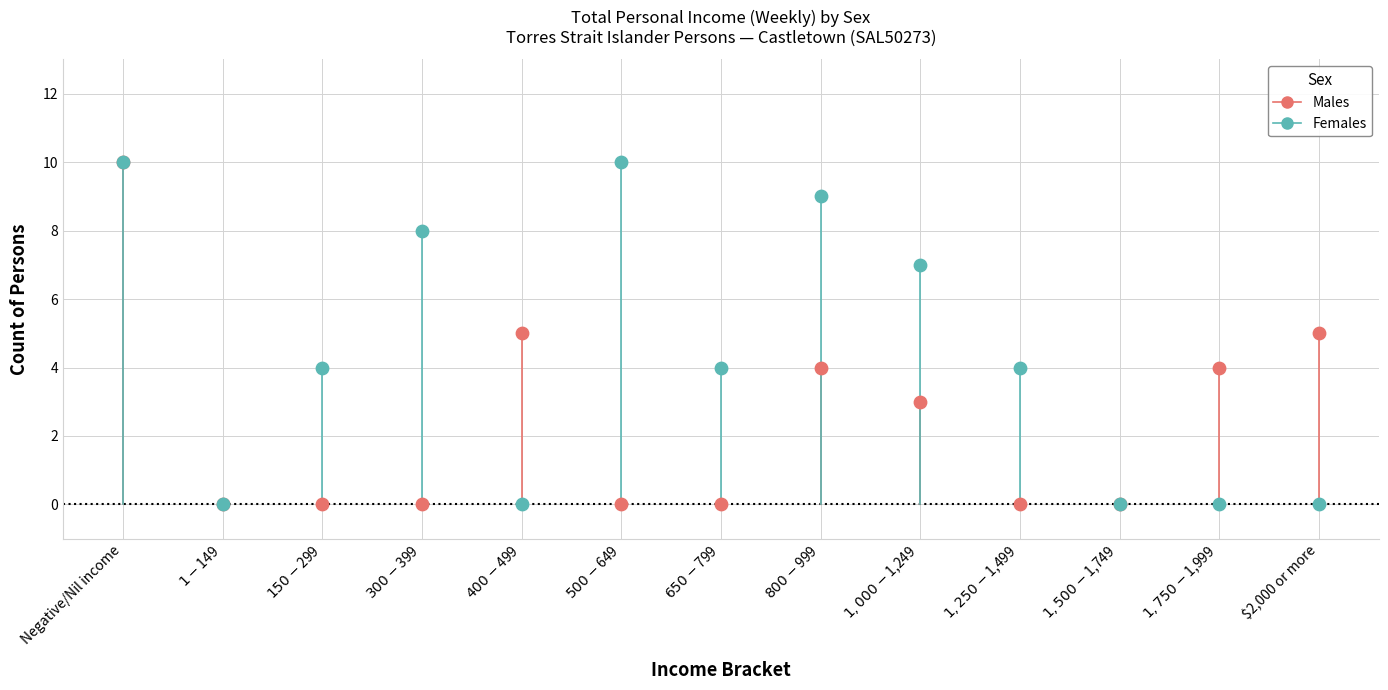

What are all the series names shown in the legend?

Males, Females